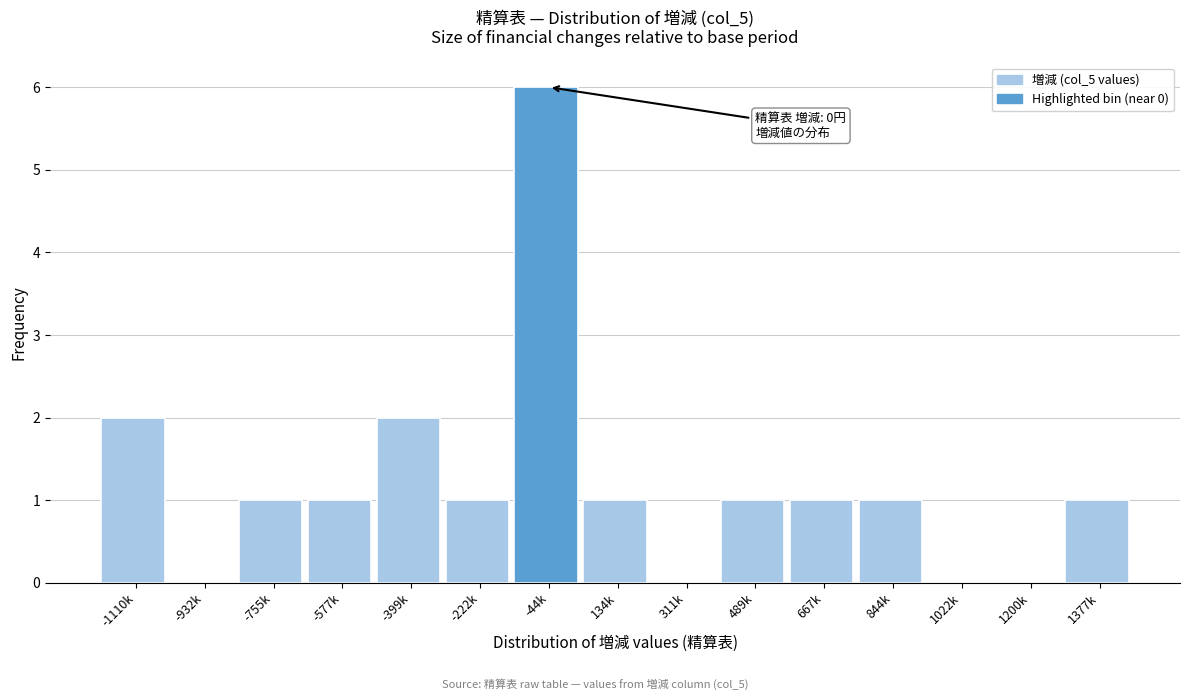

Reading right to left, transcribe all the data shown in this chart.

1377k=1	1200k=0	1022k=0	844k=1	667k=1	489k=1	311k=0	134k=1	-44k=6	-222k=1	-399k=2	-577k=1	-755k=1	-932k=0	-1110k=2